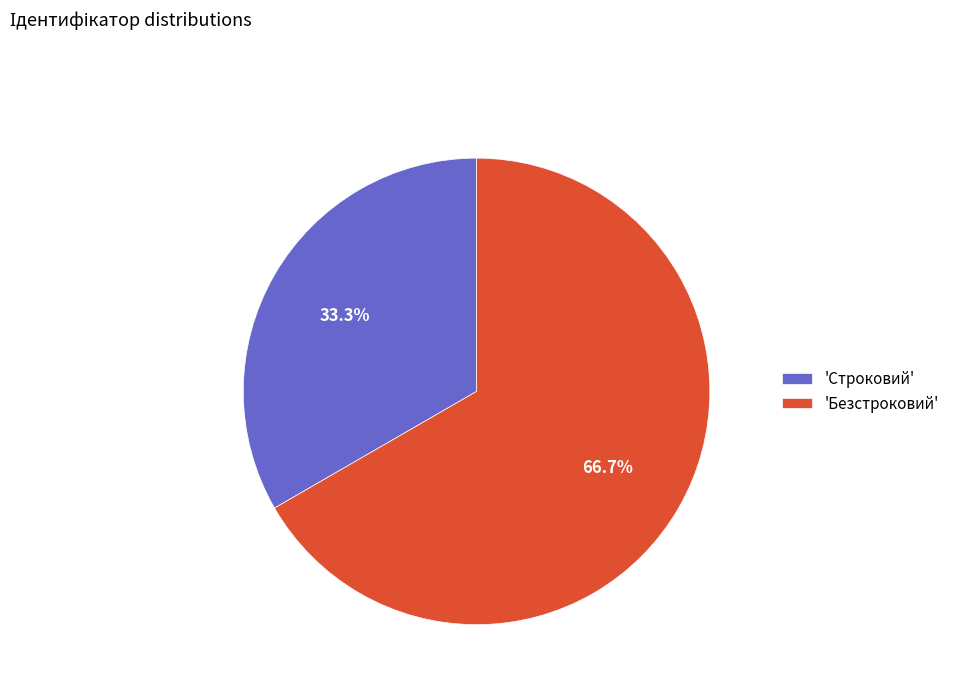

How many segments does this pie chart have?

2